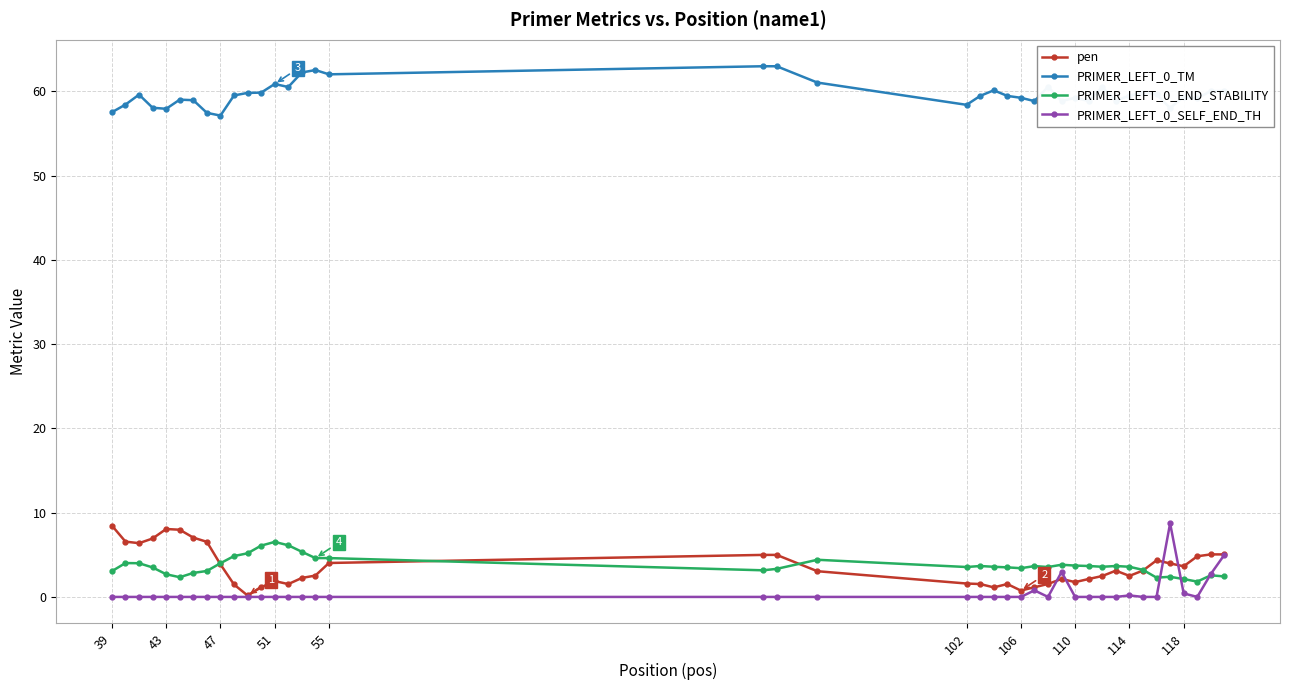

What are all the series names shown in the legend?

pen, PRIMER_LEFT_0_TM, PRIMER_LEFT_0_END_STABILITY, PRIMER_LEFT_0_SELF_END_TH